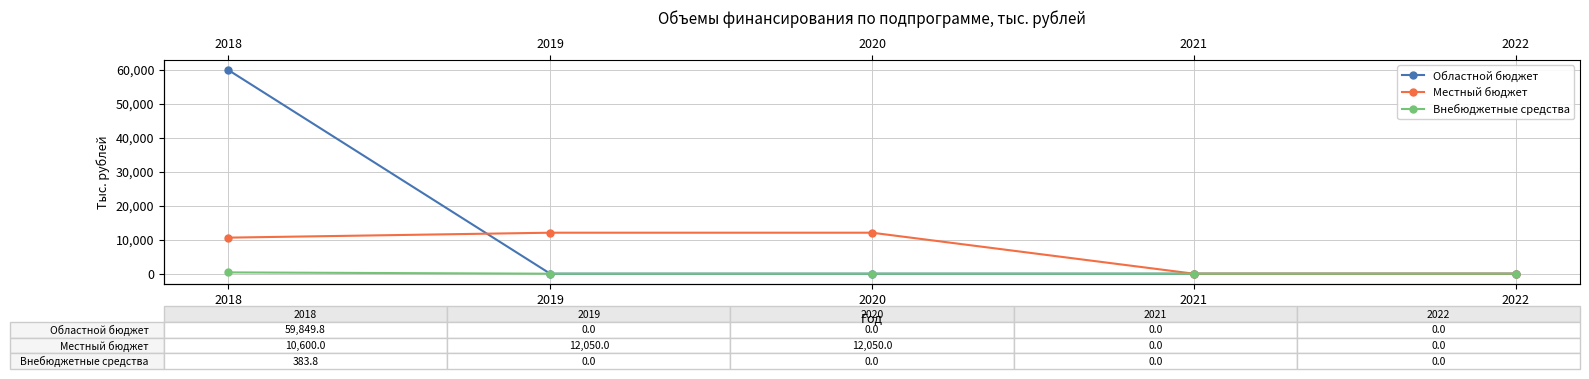

True or false: Внебюджетные средства and Местный бюджет intersect in this chart.

False